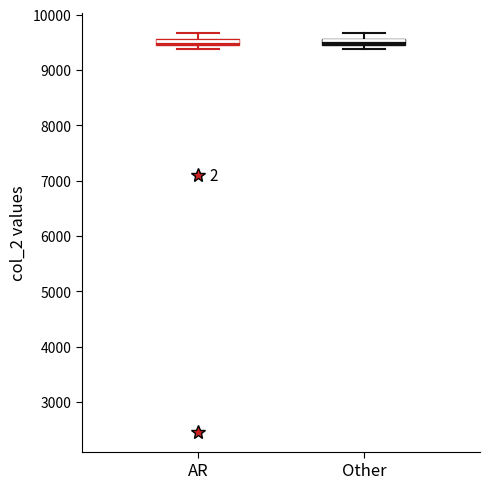

Where is the upper edge of the box for AR on the y-axis? The values are not printed on the chart, so give them approximately, as read against the axis.

9600